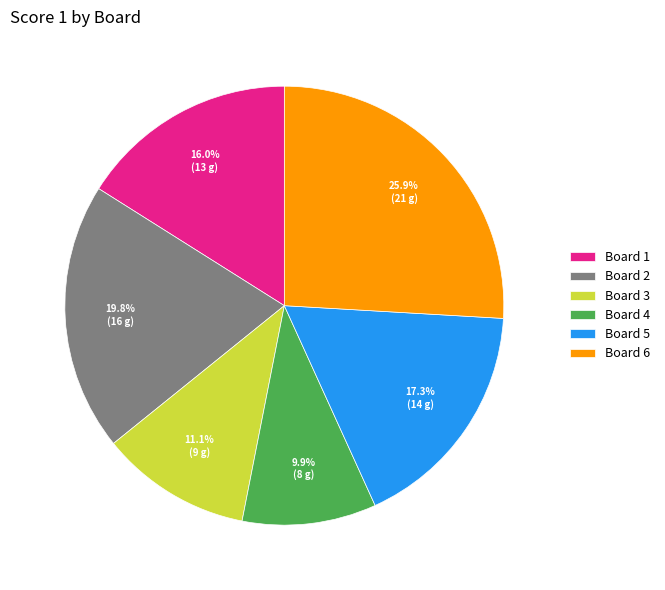

What is the smallest slice in the pie chart?

Board 4